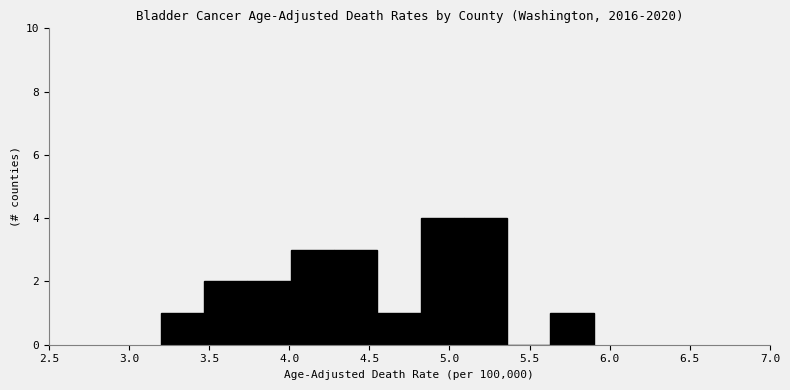

What is the height of the bar covering 3.47 to 3.74 on the x-axis? Neither the bar edges nor the heights are printed on the chart, so give them approximately, as read against the axes.

2